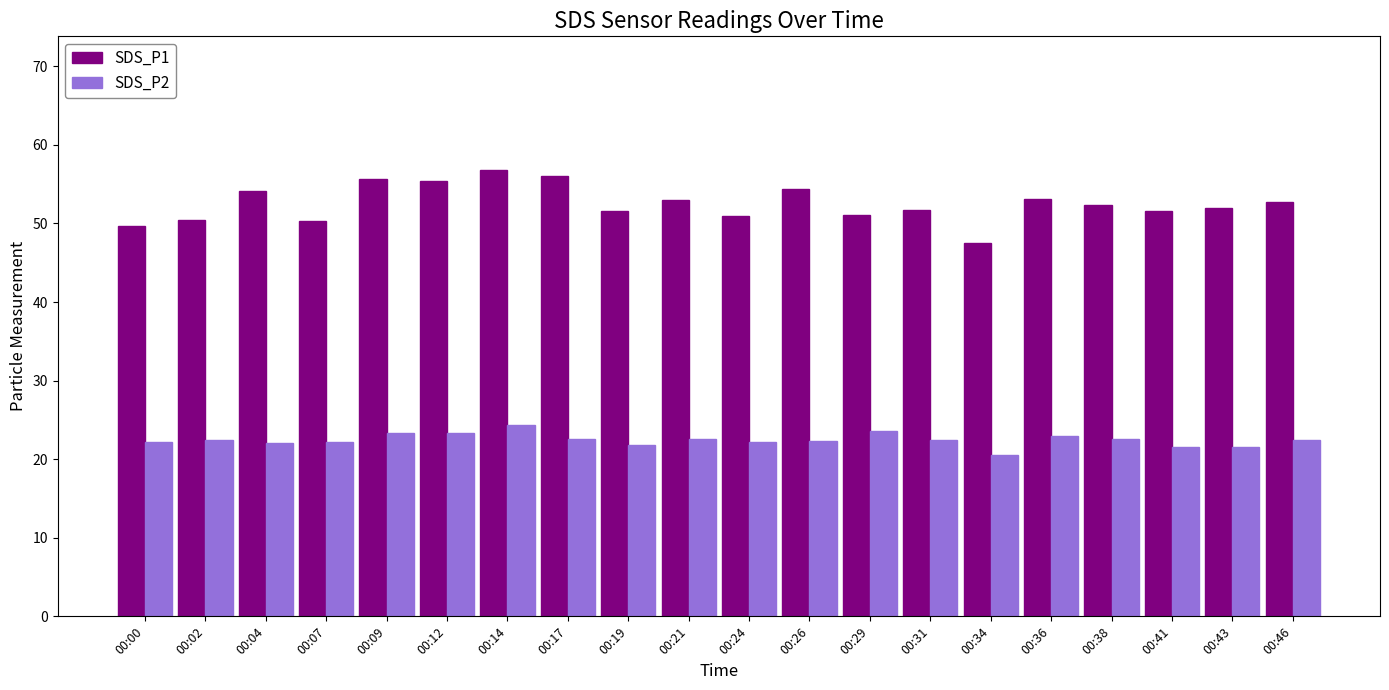

What are all the series names shown in the legend?

SDS_P1, SDS_P2